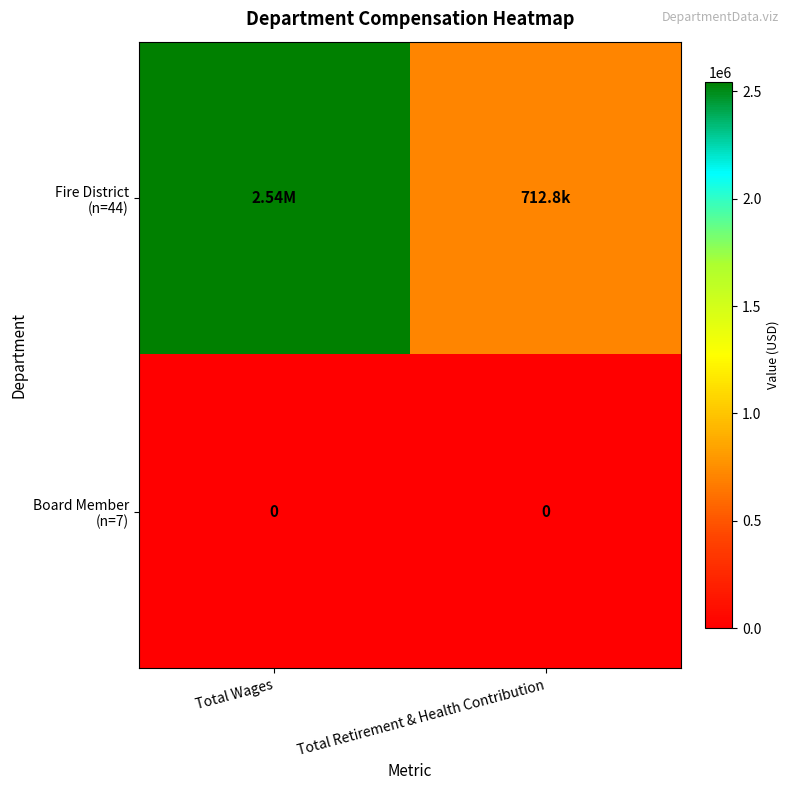

What is the difference between the maximum and minimum values in the Fire District (n=44) series?

1832161